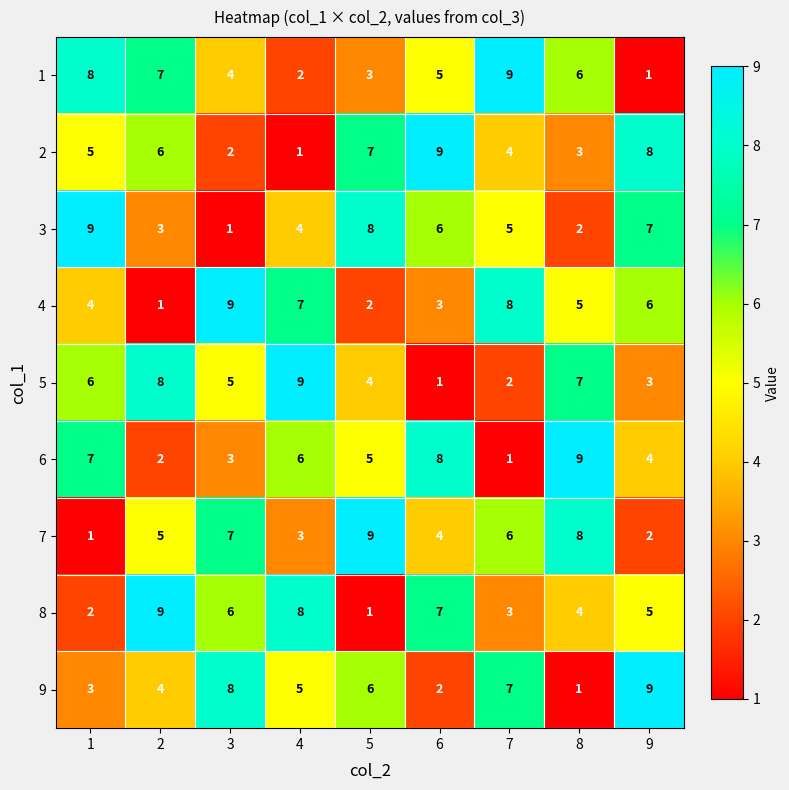

What is the total value across all series at 6?

45